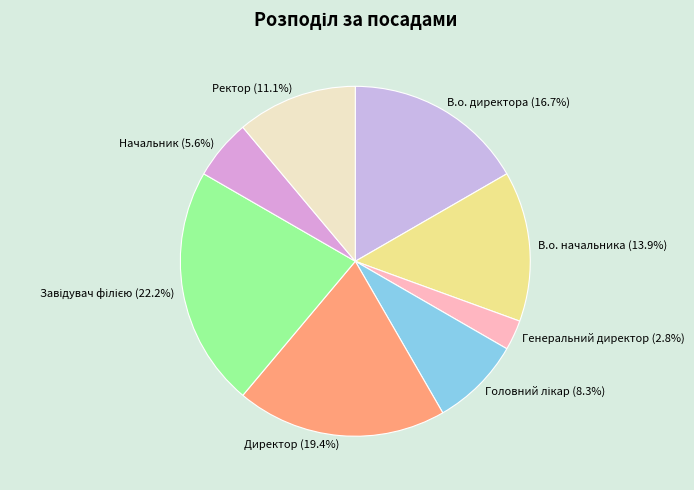

Approximately how many times larger is the value at В.о. директора compared to Ректор?

1.5